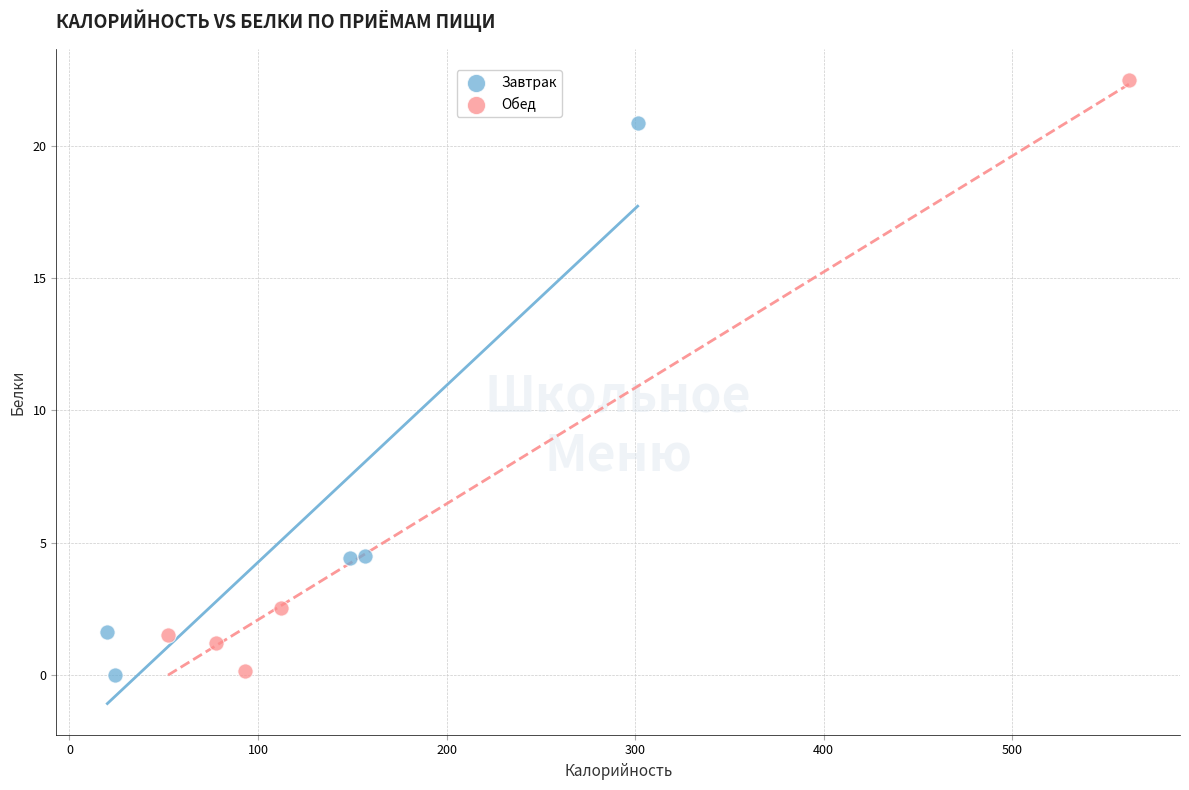

Which series has the widest spread of Y values?

Обед